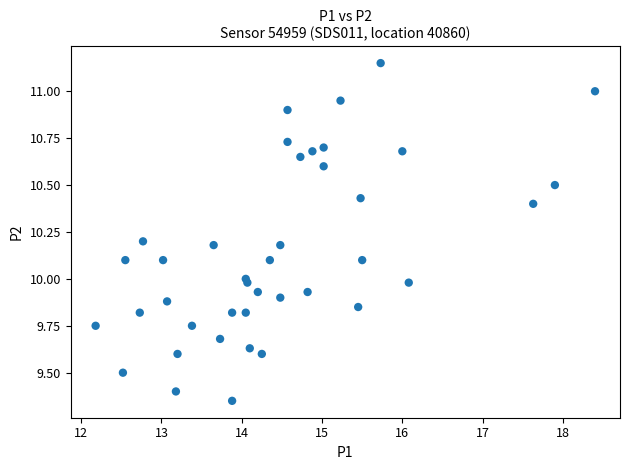

What is the range of X values (max minus min)?

6.2